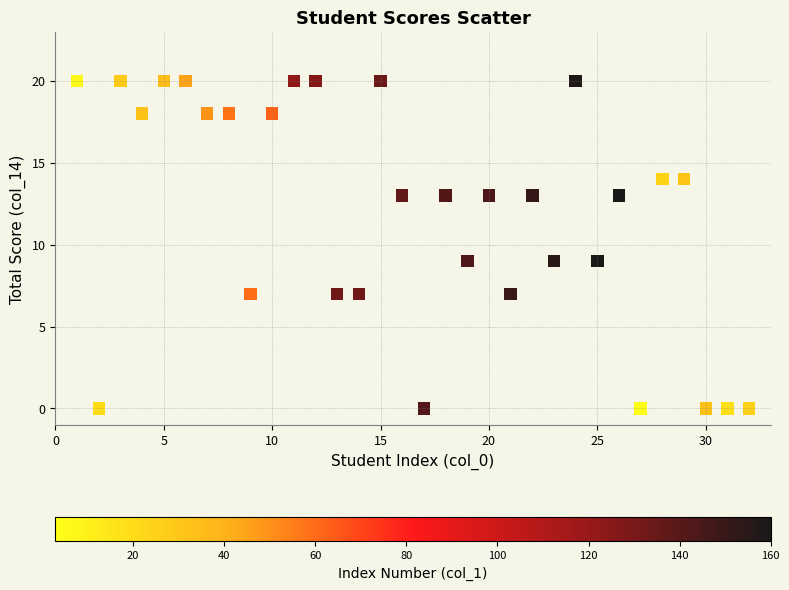

What is the range of X values (max minus min)?

31